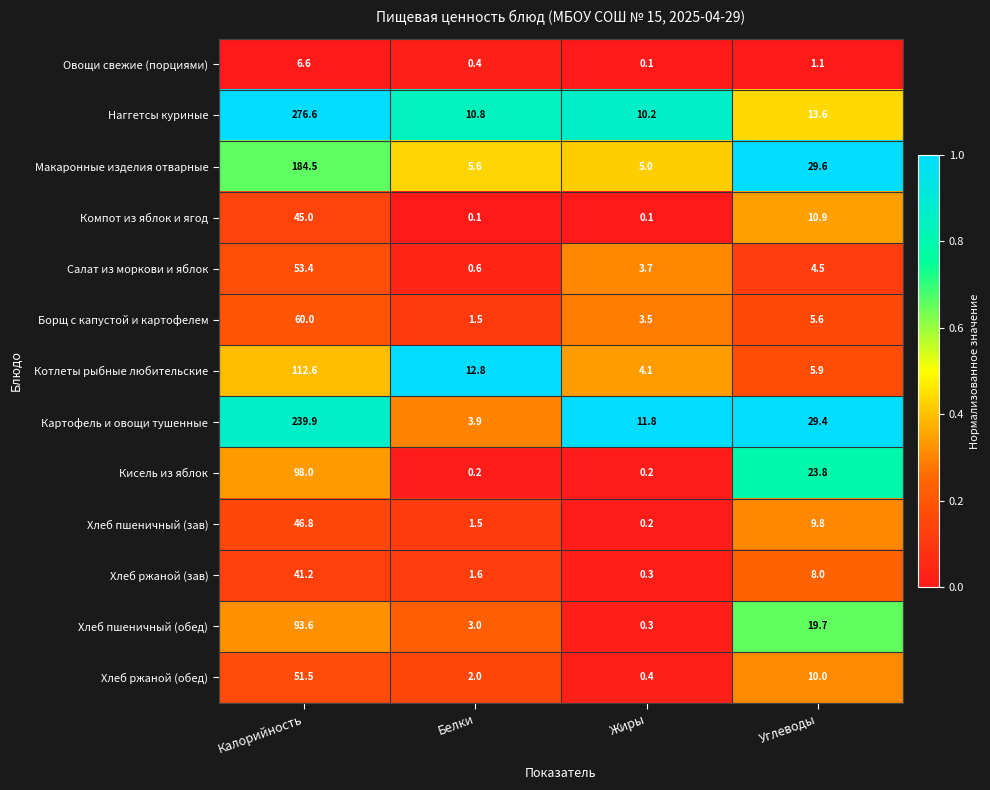

Which series changed the most between Калорийность and Жиры?

Наггетсы куриные